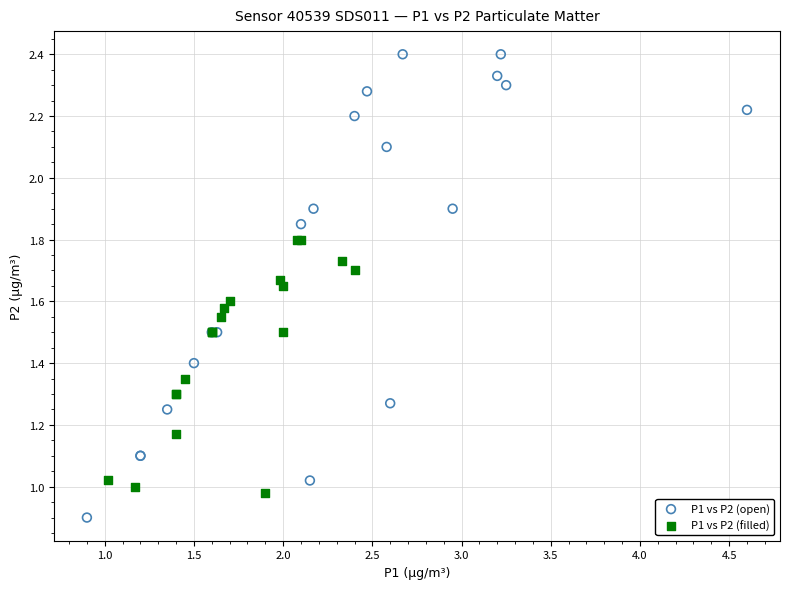

Which series has the largest Y range (max minus min)?

P1 vs P2 (open)